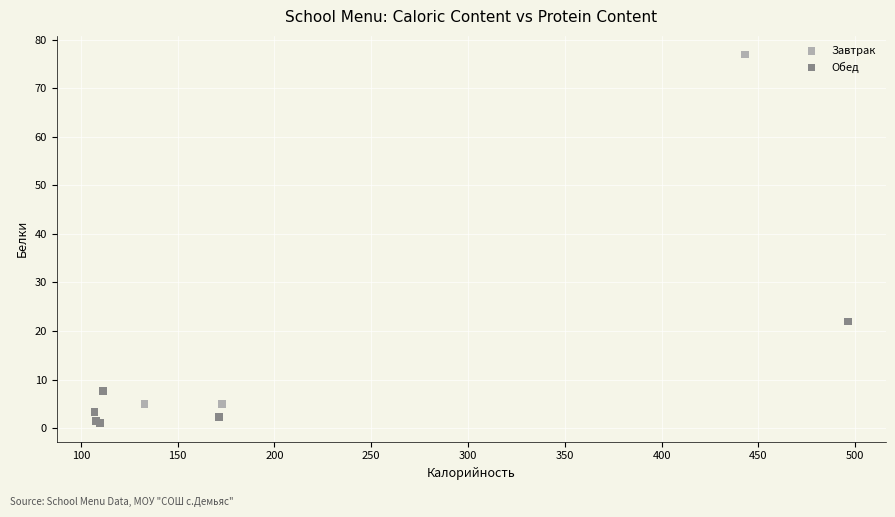

Which series contains the highest Y value?

Завтрак